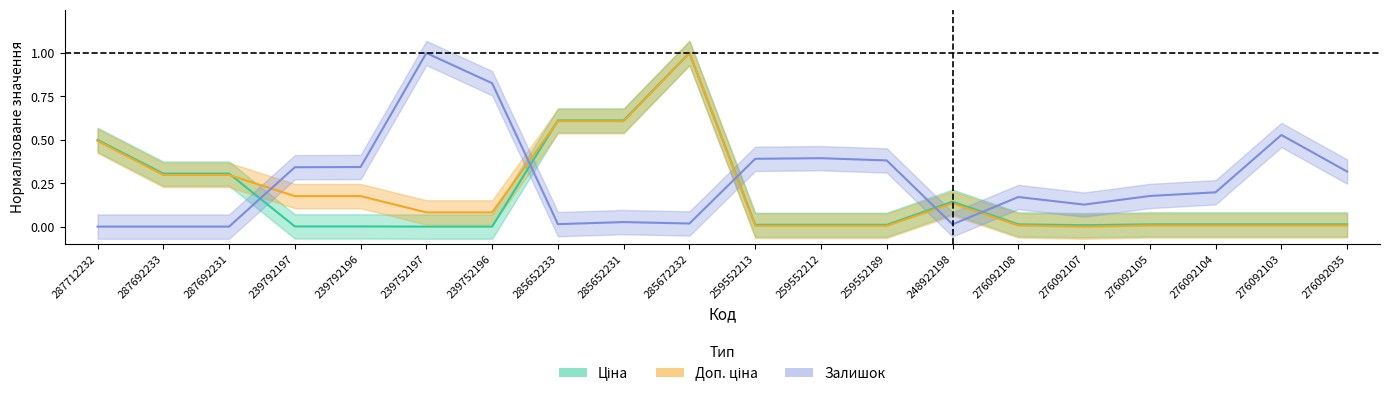

Where is the first local minimum for Доп. ціна?

276092107